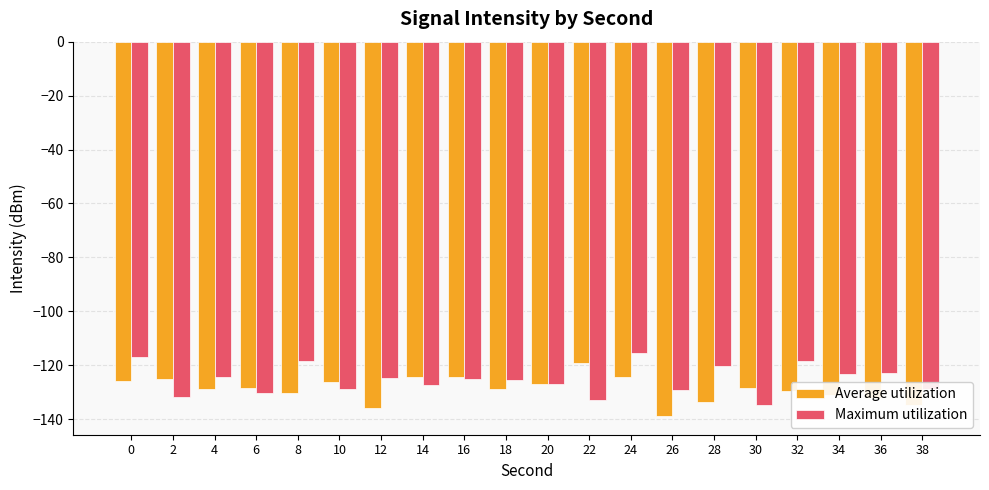

How many distinct data groups are displayed?

2